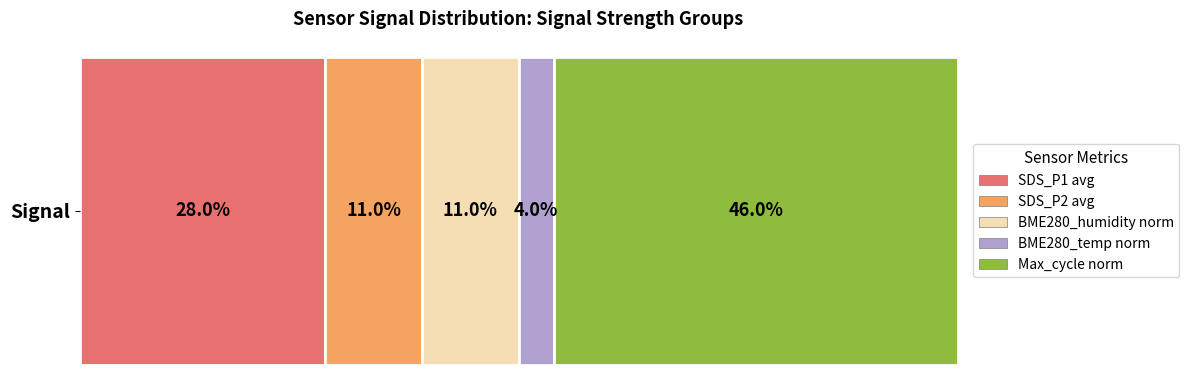

What are all the series names shown in the legend?

SDS_P1 avg, SDS_P2 avg, BME280_humidity norm, BME280_temp norm, Max_cycle norm